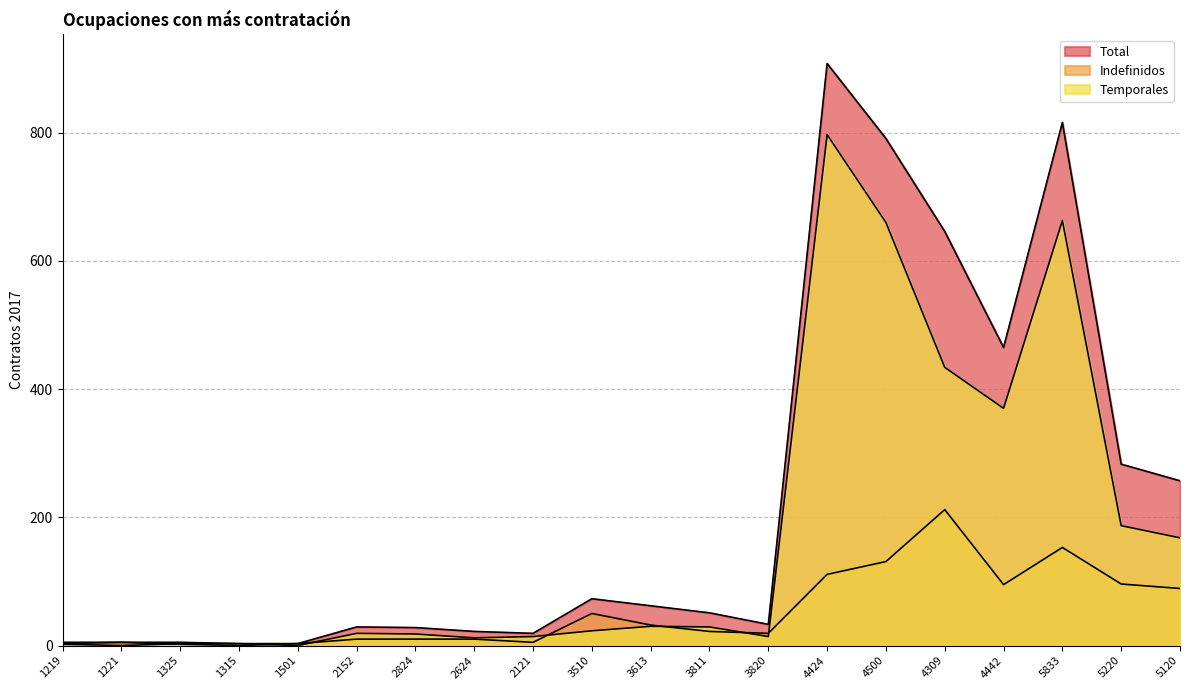

True or false: Total and Temporales intersect in this chart.

False